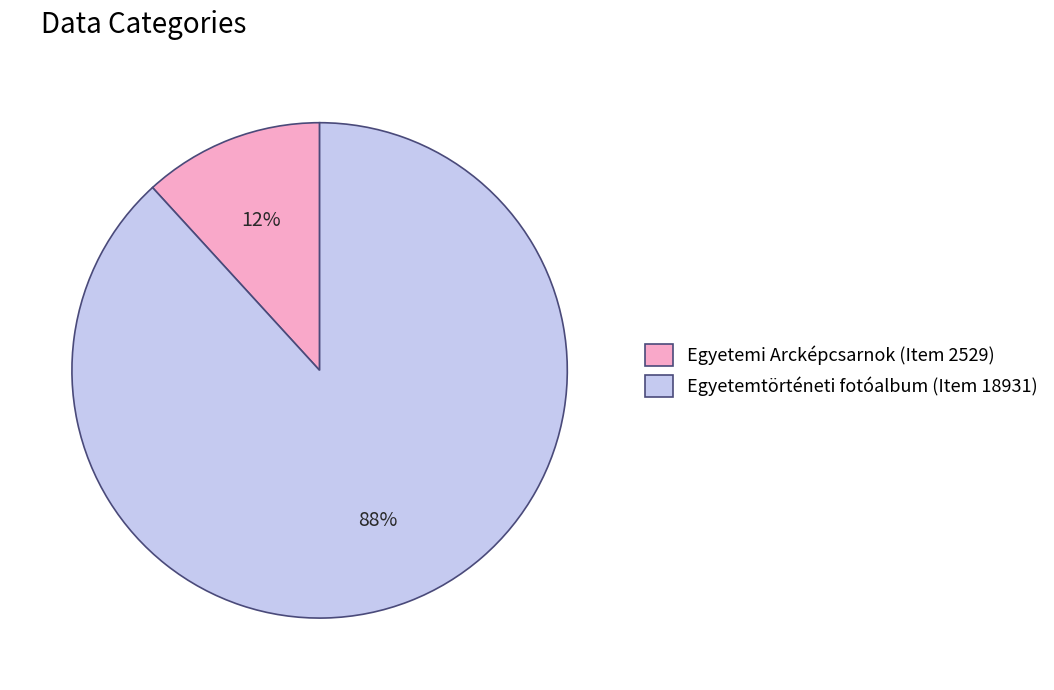

How many slices are in this pie chart?

2